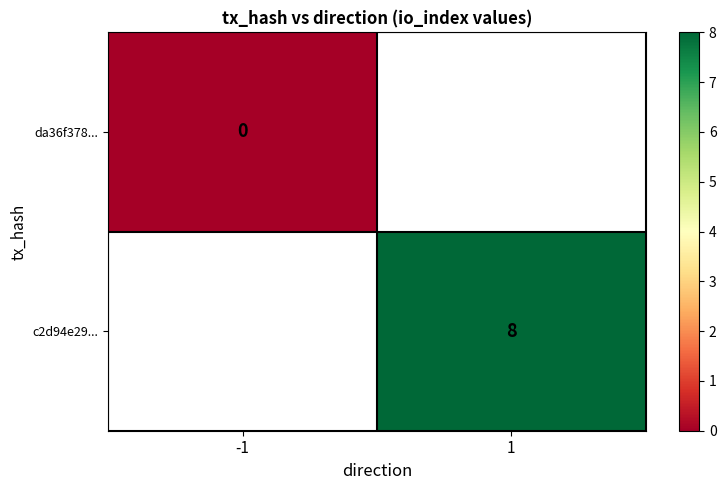

The value of c2d94e29... at 1 is 8. True or false?

True